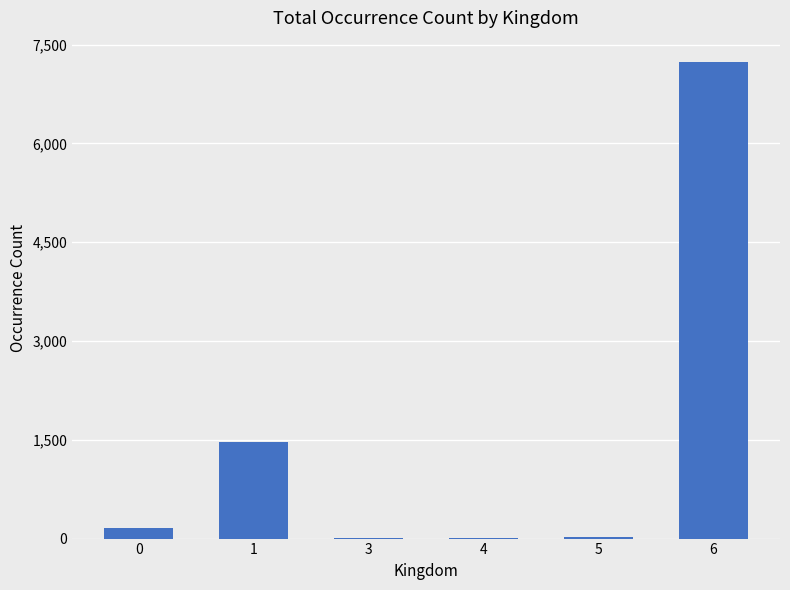

Count the number of data series in this chart.

1